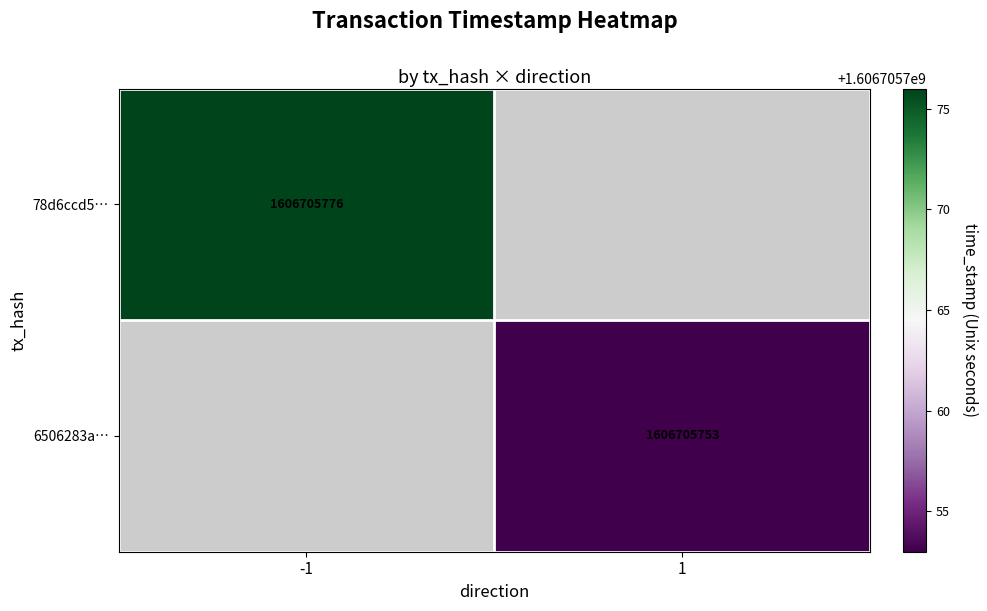

Read the 78d6ccd5c5b3596c53b4c4618b14a208d35e4da value at time_stamp.

1606705776